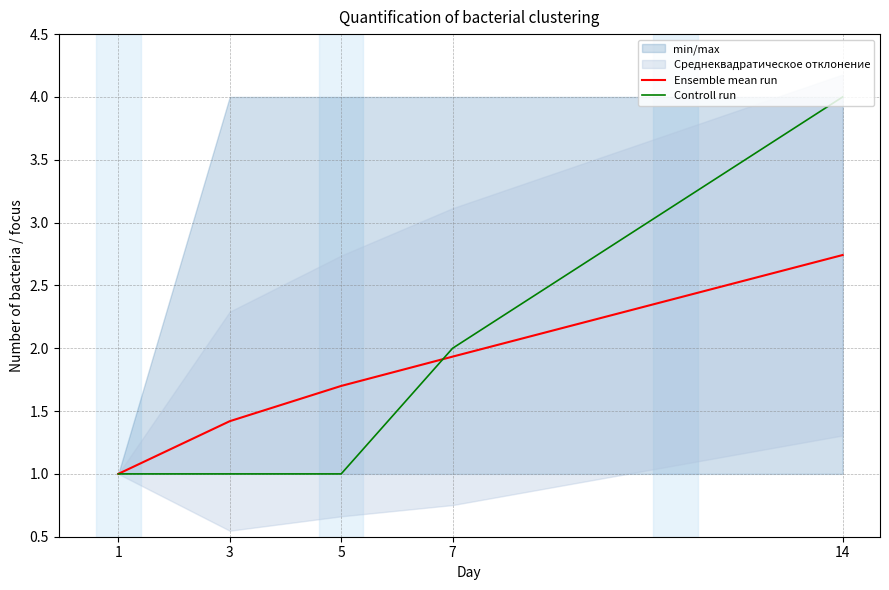

Which series has the largest total across all categories?

Controll run